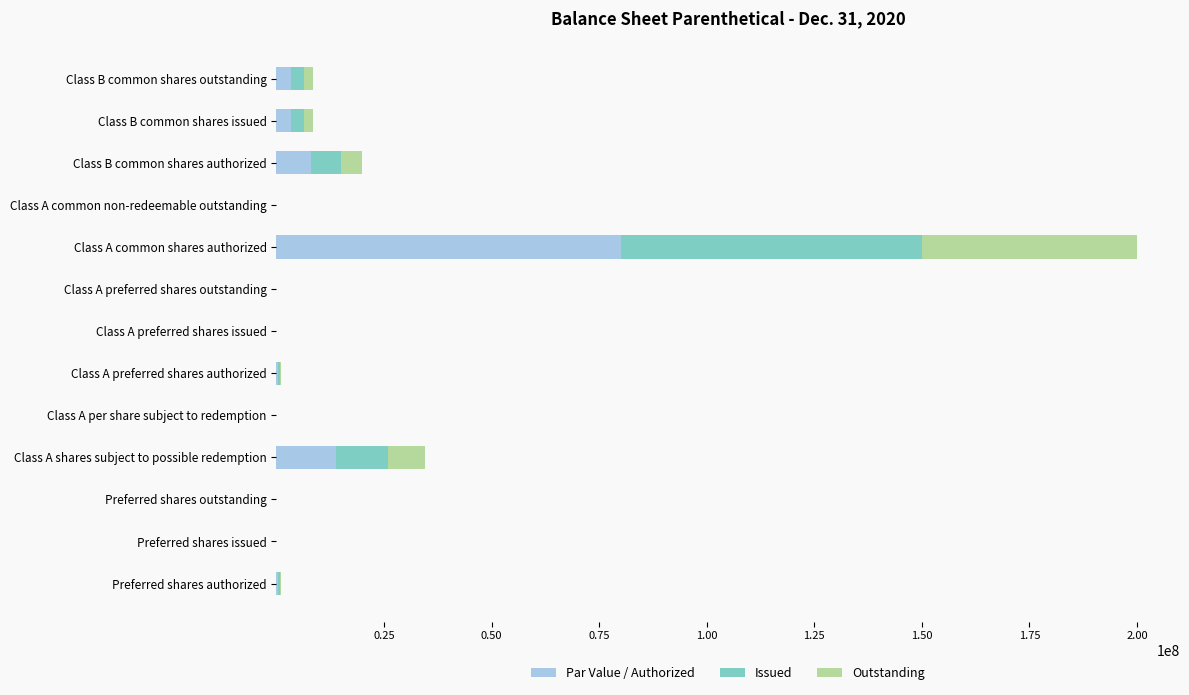

At which category is the sum across all series the highest?

Class A common shares authorized